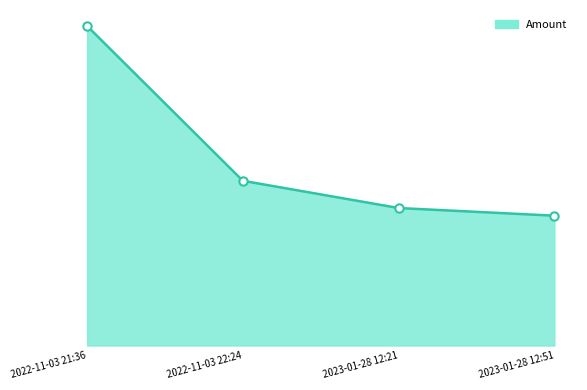

What is the average value?

31.2